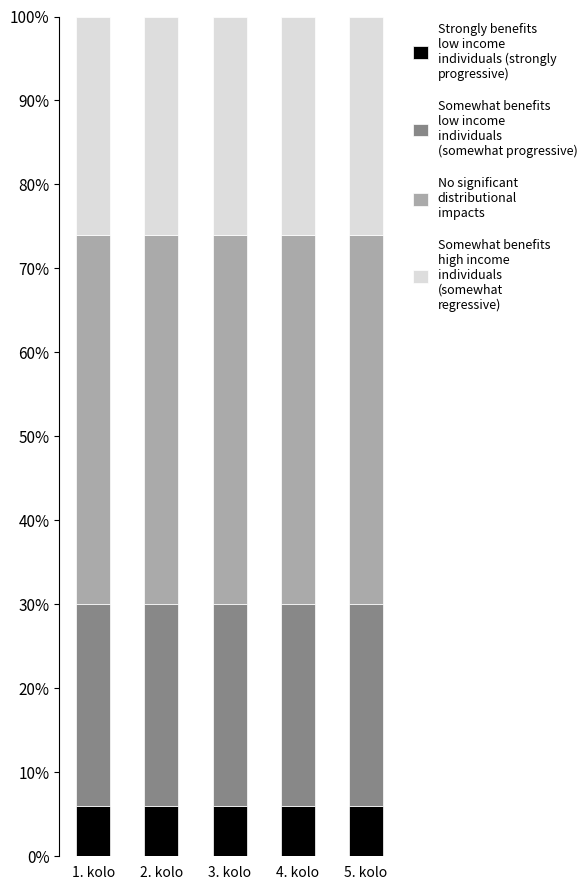

Are the bars horizontal?

No